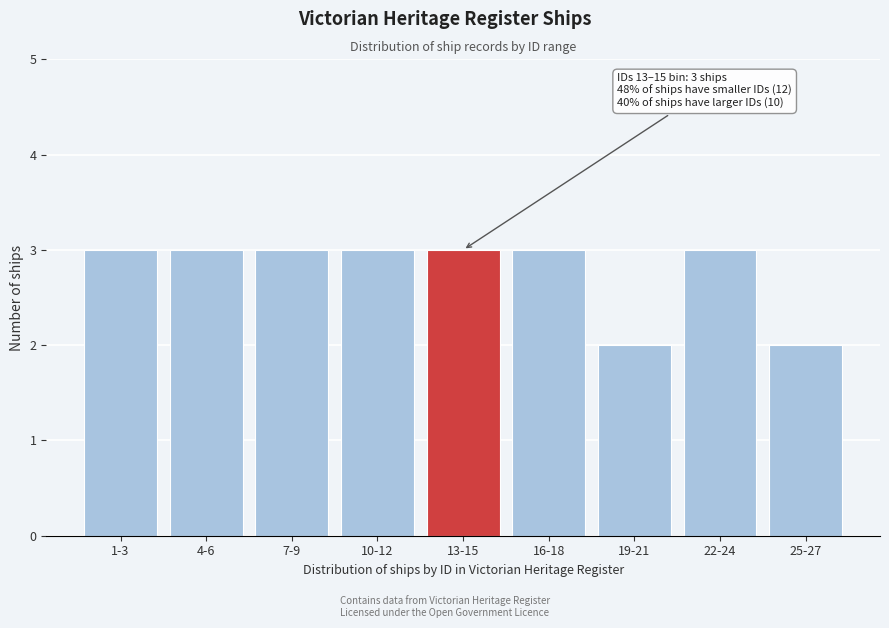

Reading left to right, what are all the values shown in this chart?

3	3	3	3	3	3	2	3	2